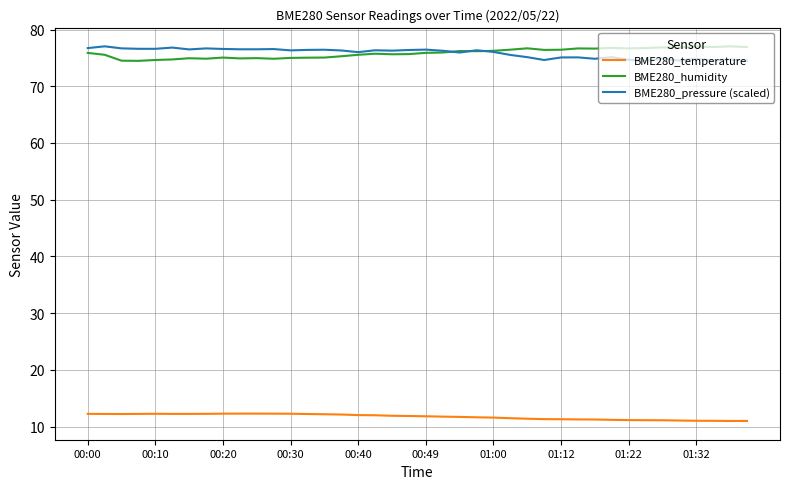

What is the lowest value of the BME280_temperature series?

11.0